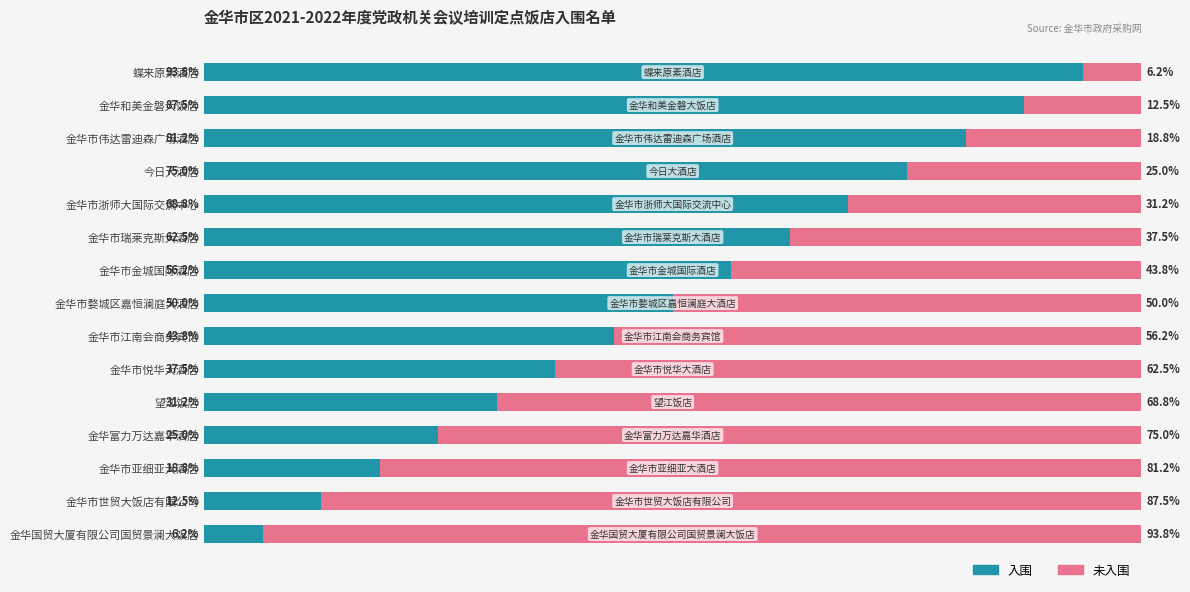

What are all the series names shown in the legend?

入围, 未入围